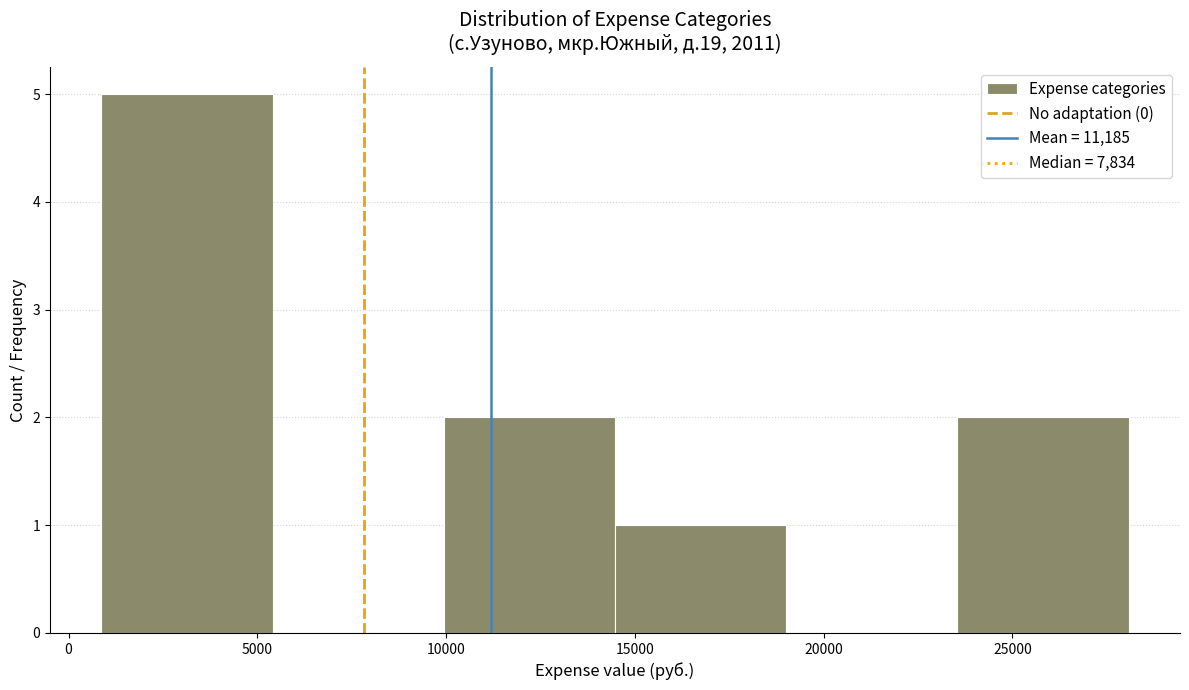

Reading left to right, list every bar in this chart as the range it spans on the x-axis followed by its height. Neither the bar edges nor the heights are printed on the chart, so give them approximately, as read against the axes.

1000 to 5500: 5
5500 to 10000: 0
10000 to 14500: 2
14500 to 19000: 1
19000 to 23500: 0
23500 to 28000: 2